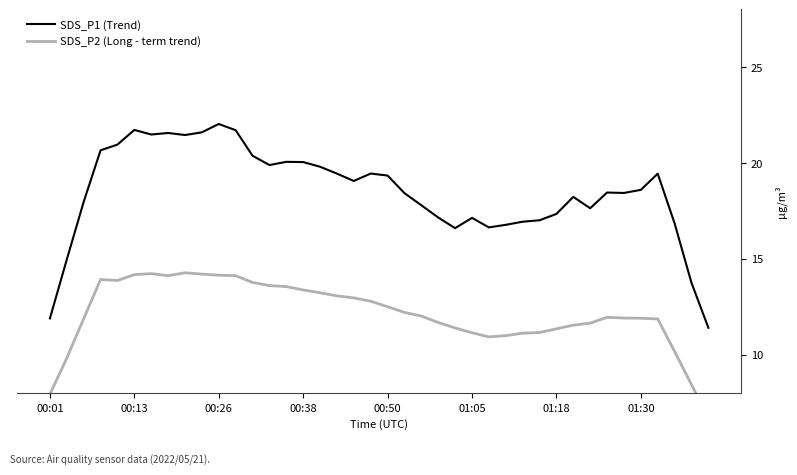

Which series has the widest spread of values?

SDS_P1 (Trend)